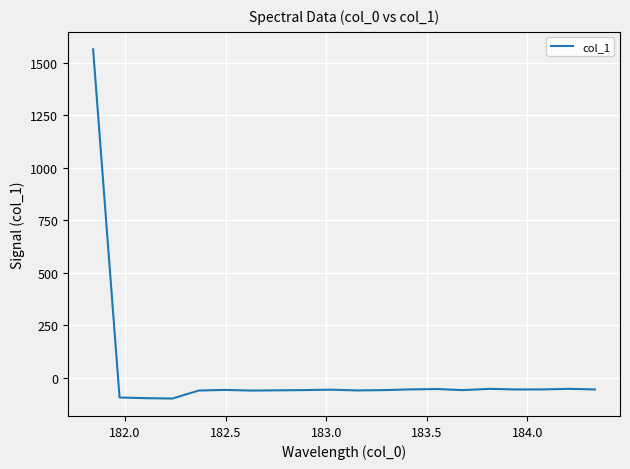

How many values are below -57?

11